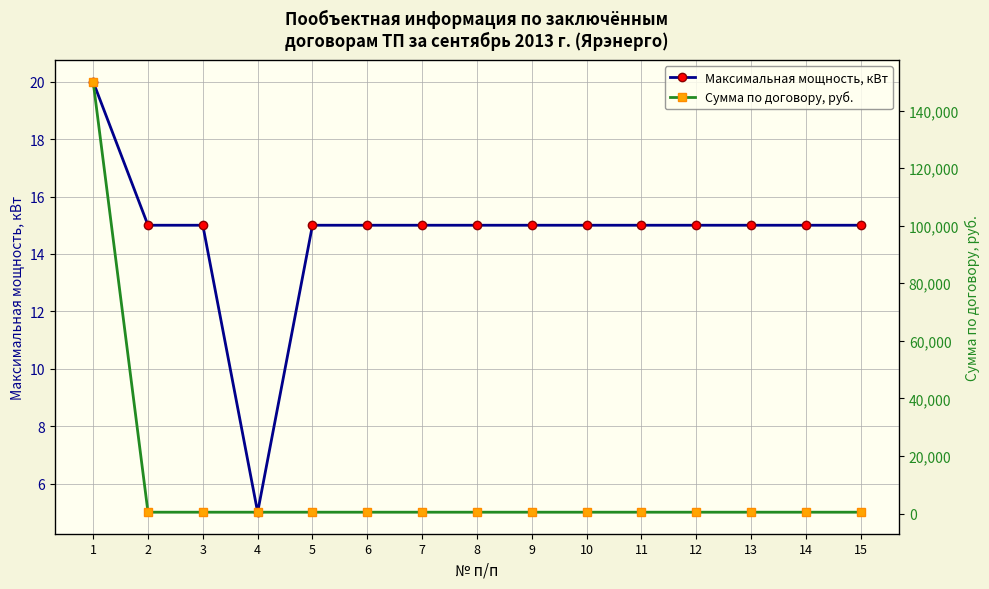

What is the sum of all Сумма по договору, руб. values?

156525.4